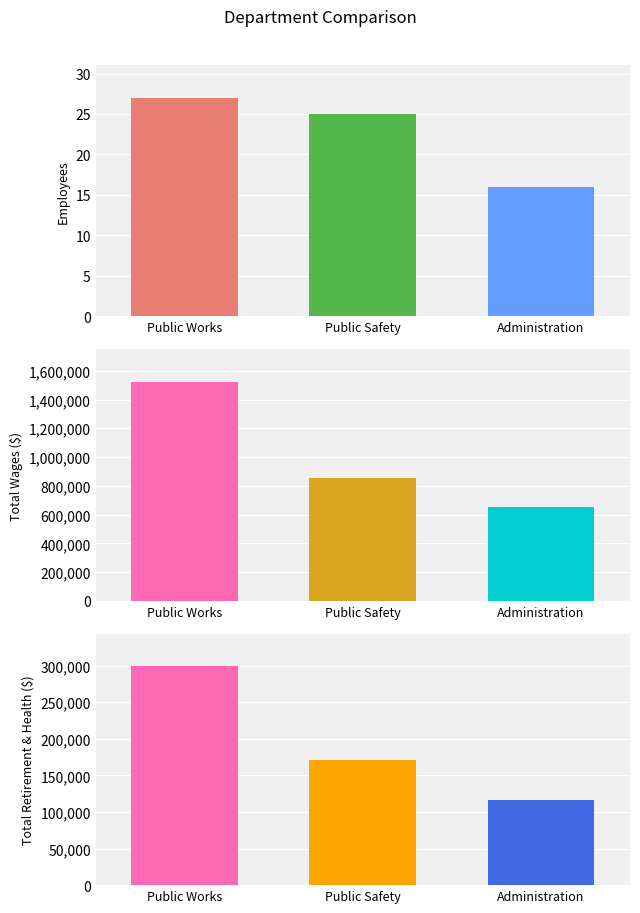

What position from the left is Administration?

3